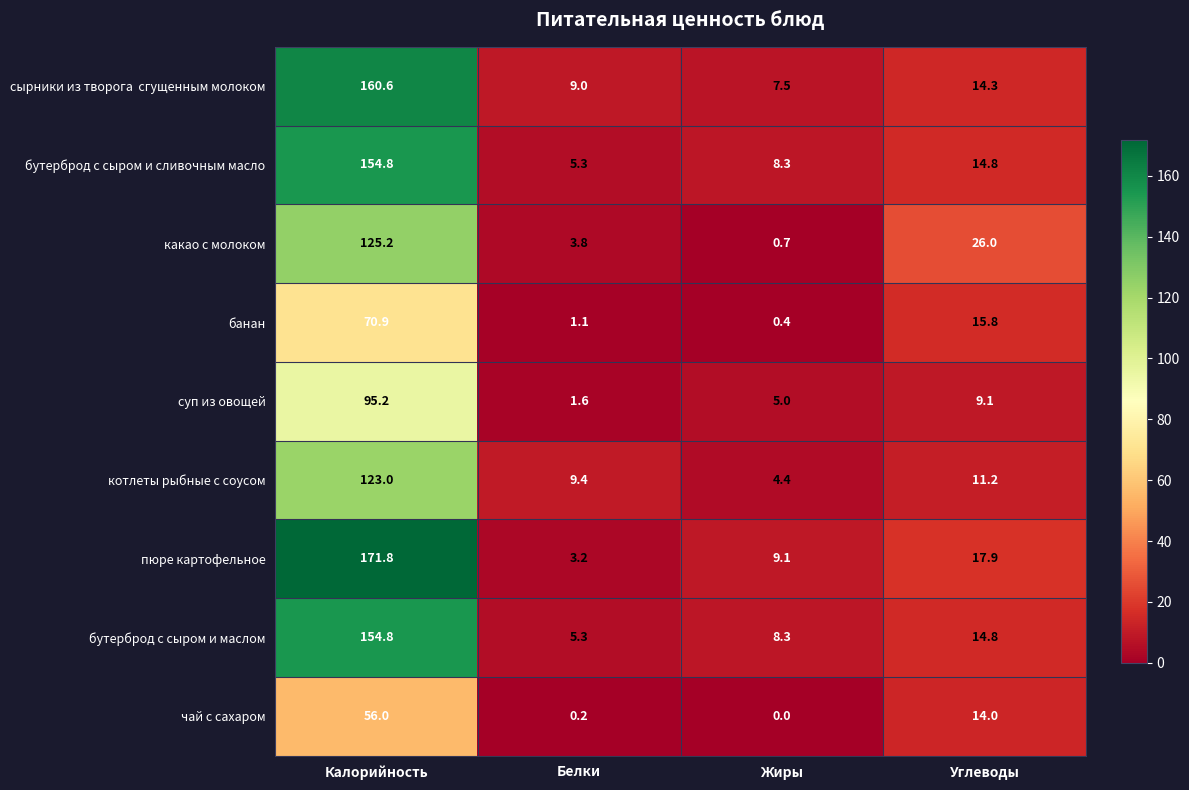

How many data points does each series have?

4